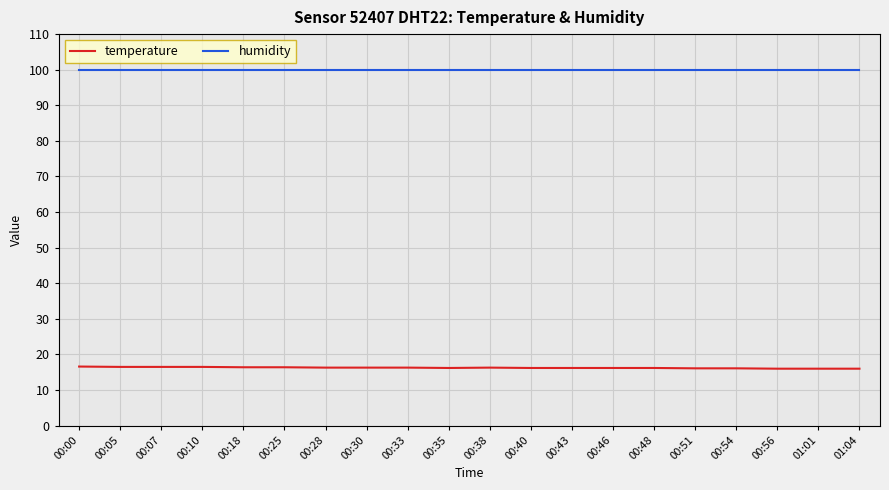

Is it true that temperature equals 16.0 at 01:04?

True